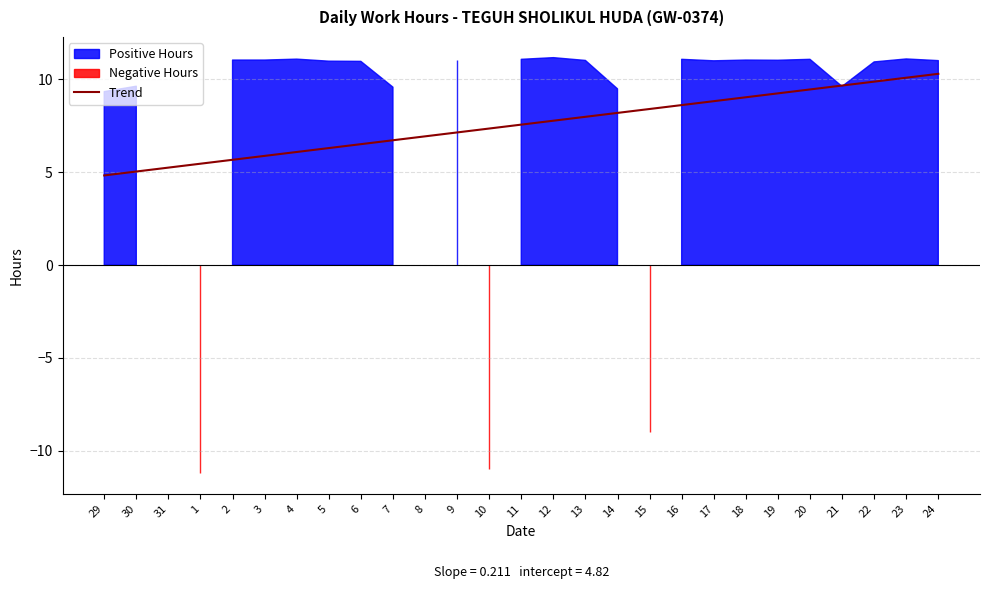

What is the change in value from 8 to 10?

+0.4